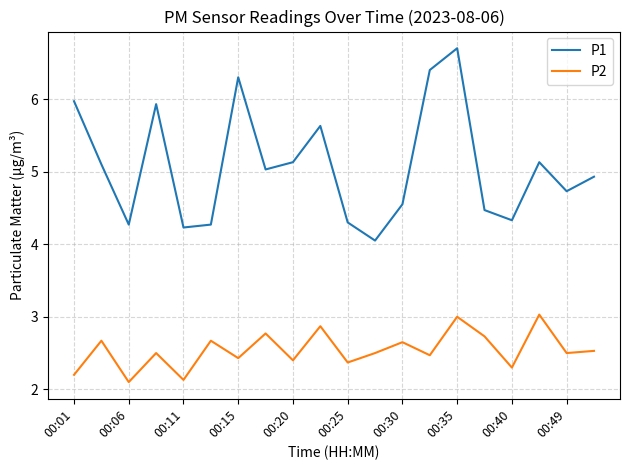

What is the minimum value shown in the chart?

2.1